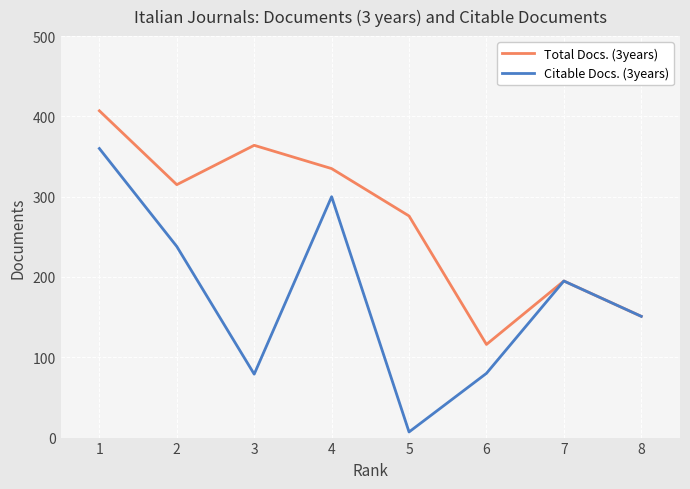

How many interior local peaks does the Citable Docs. (3years) series have?

2